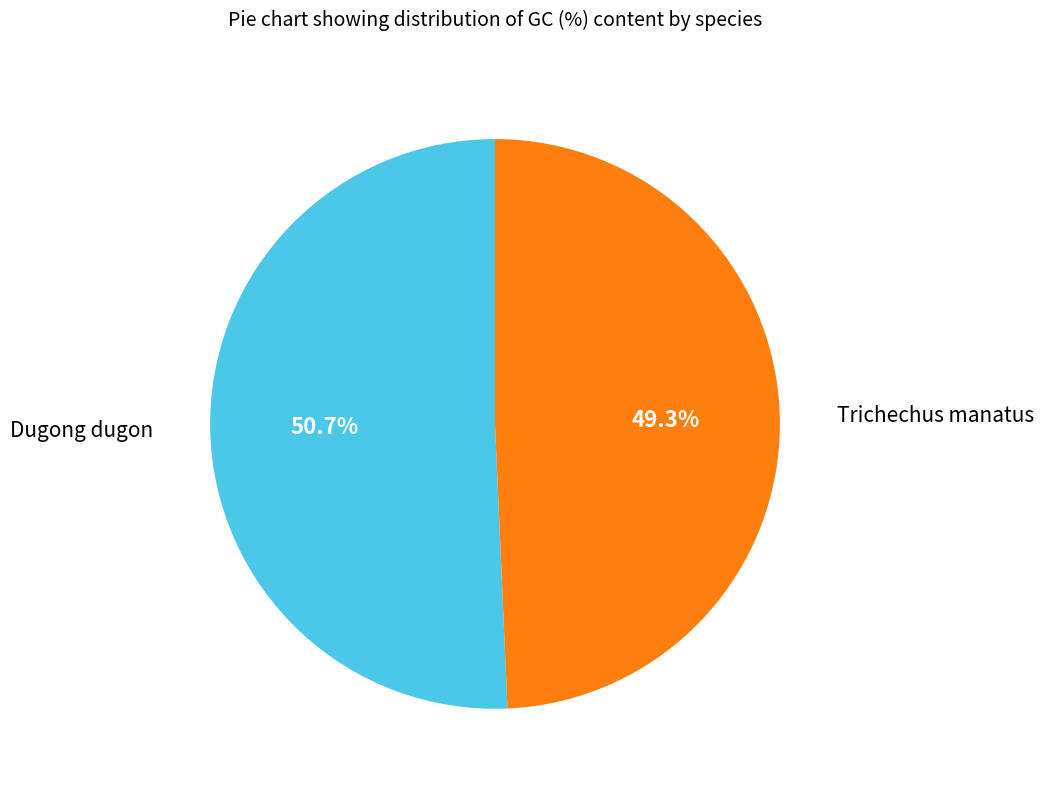

How many segments does this pie chart have?

2